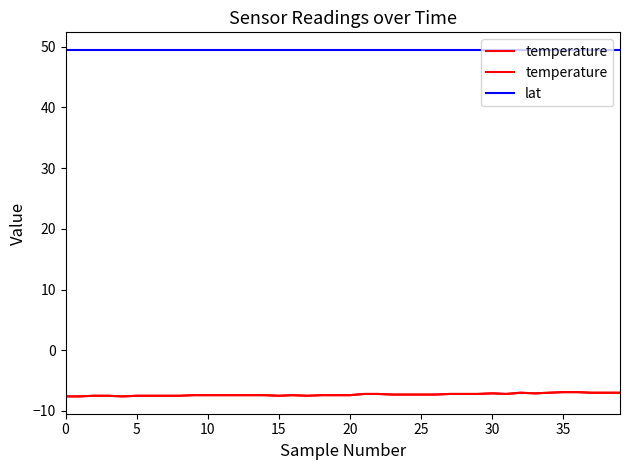

What is the difference between the highest and lowest values at 14?

56.9